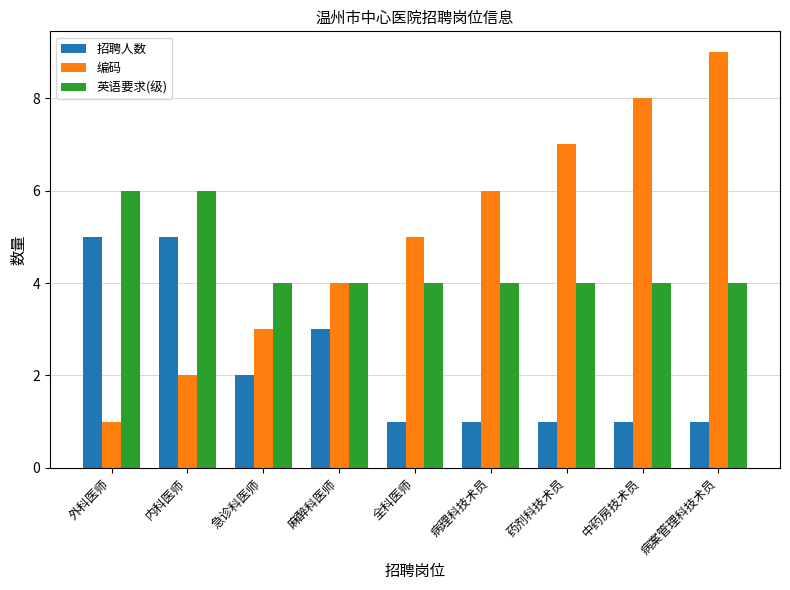

What is the value of the 编码 bar at the 8th from the left?

8